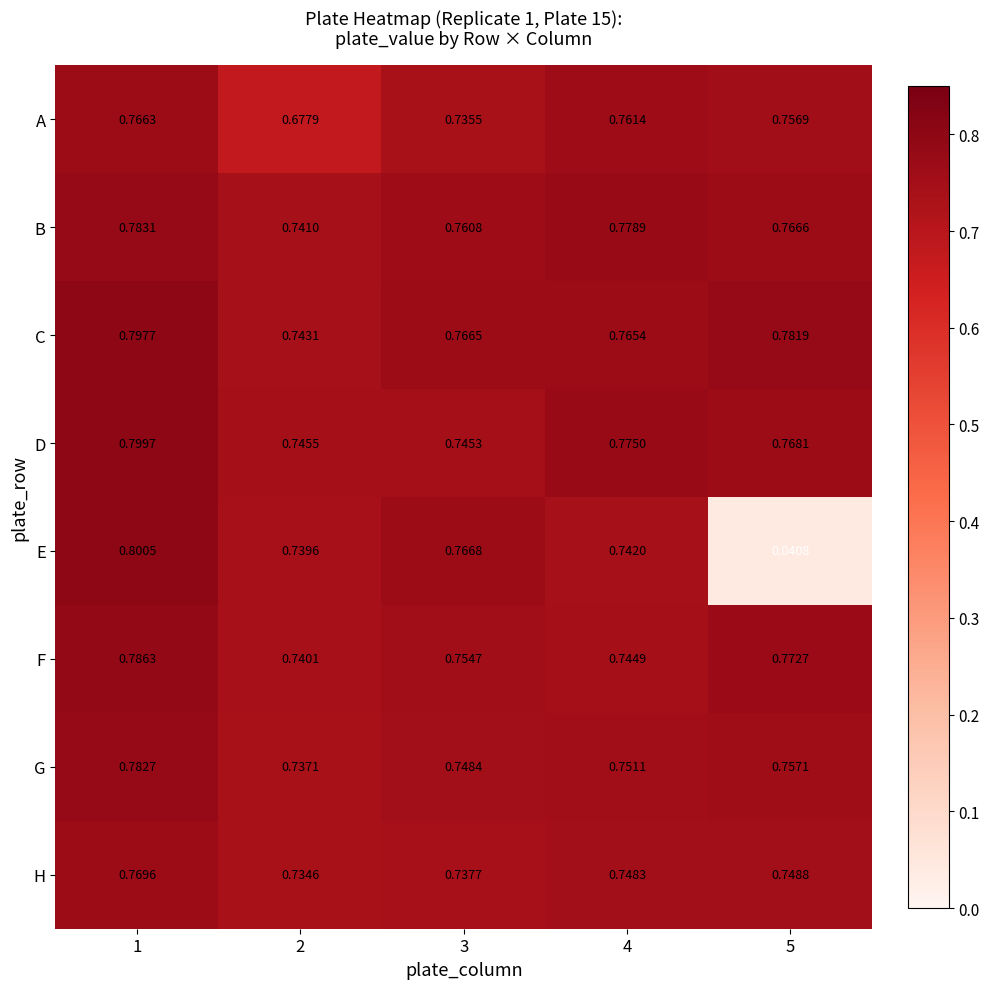

Is the value of C at 4 greater than the value of B at 4?

No